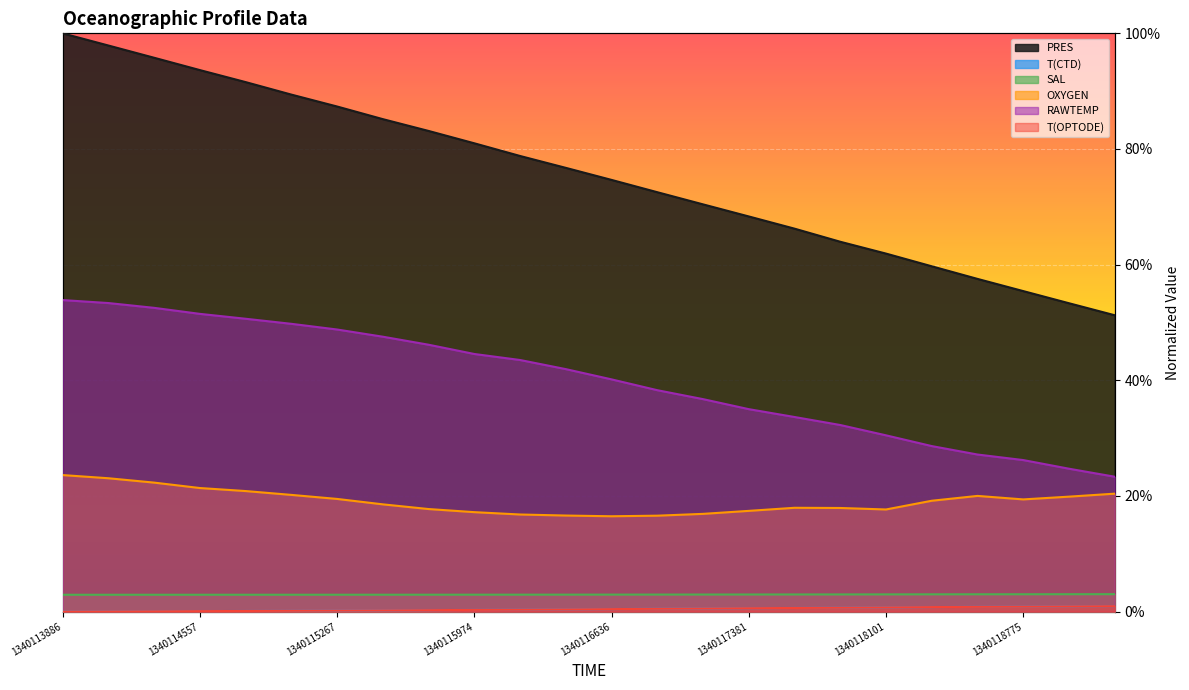

Which series has the largest total across all categories?

PRES